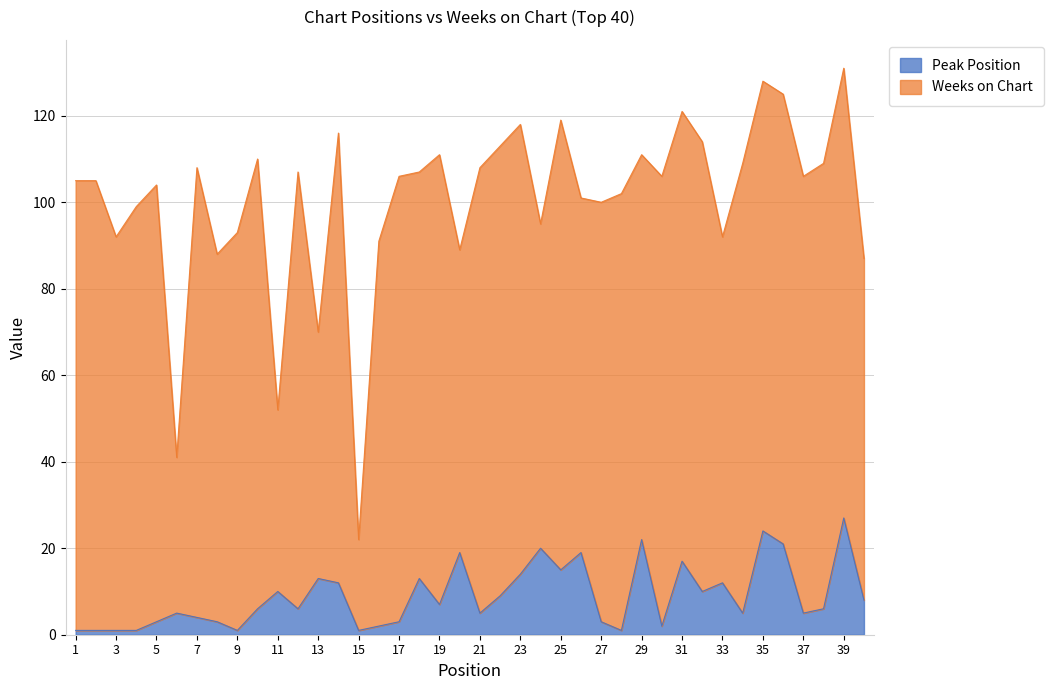

Which has a higher value, 34 or 38?

38